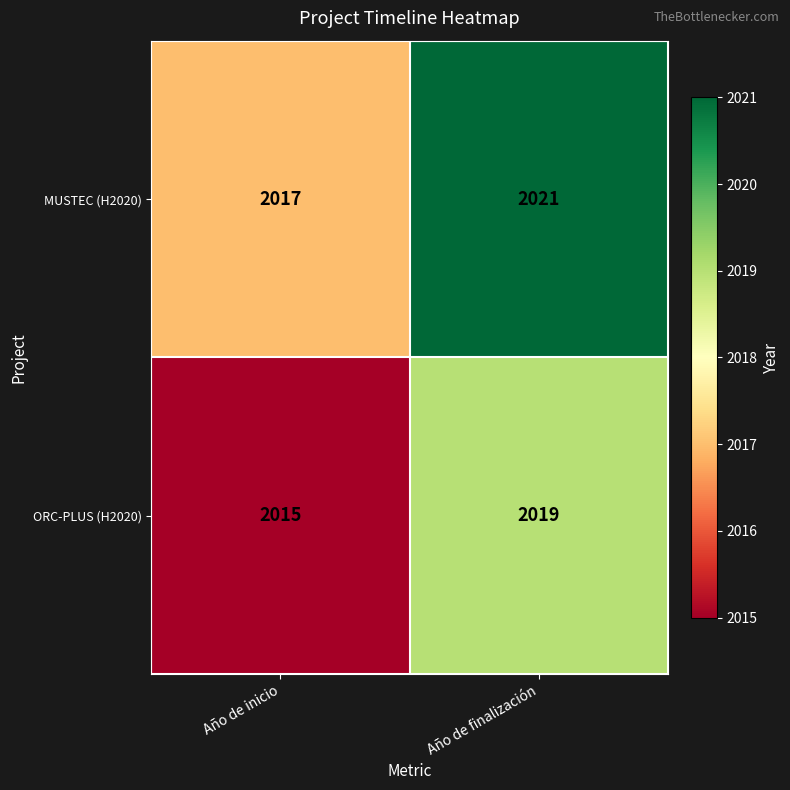

What is the minimum value shown in the chart?

2015